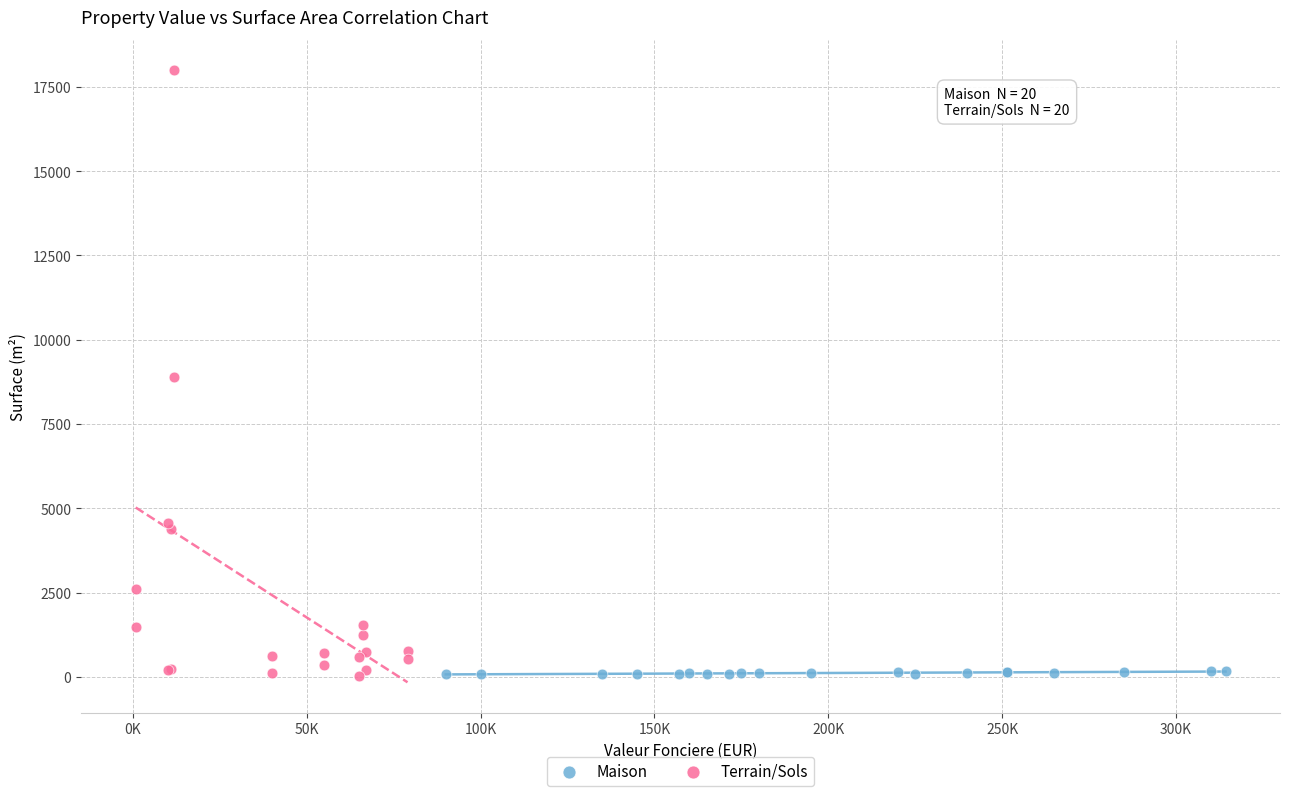

Which series has the widest spread of Y values?

Terrain/Sols